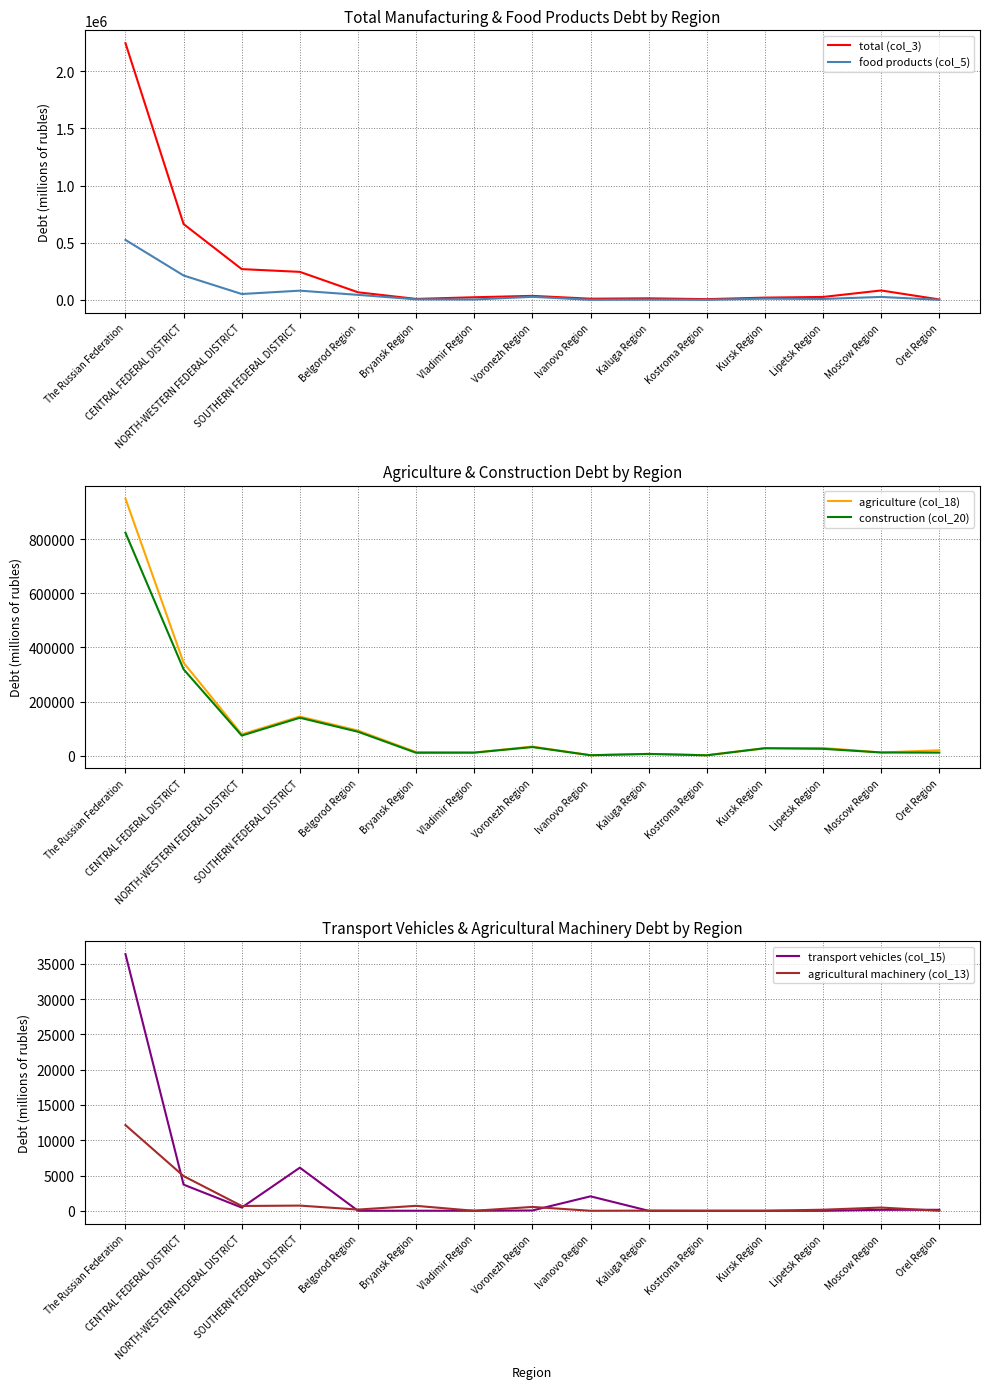

Between which two adjacent categories do agricultural machinery (col_13) and transport vehicles (col_15) first intersect?

The Russian Federation and CENTRAL FEDERAL DISTRICT